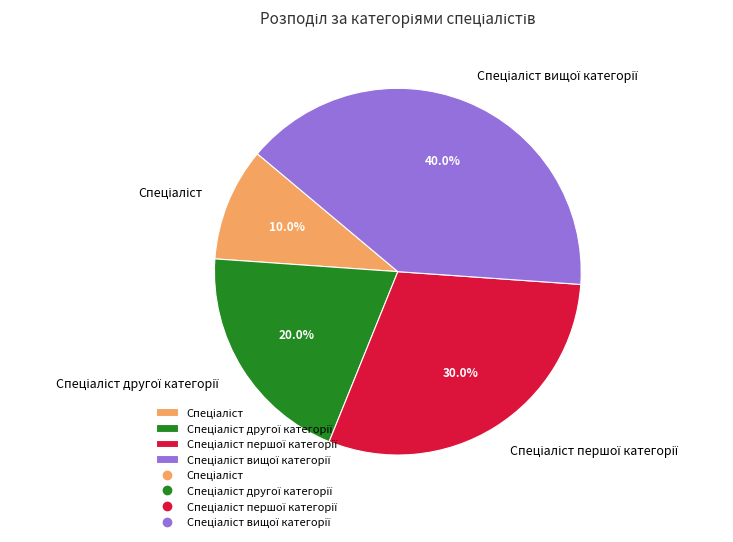

Is there a majority slice in this chart?

No